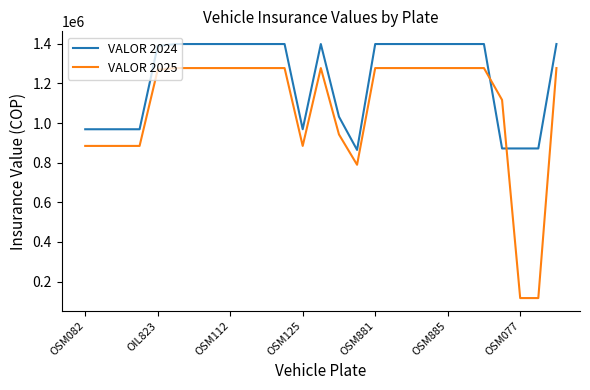

Reading right to left, list all the values displayed in this chart.

VALOR 2024: 1398900	871900	871900	871900	1398900	1398900	1398900	1398900	1398900	1398900	1398900	864500	1032300	1398900	968800	1398900	1398900	1398900	1398900	1398900	1398900	1398900	1389500	968800	968800	968800	968800
VALOR 2025: 1277600	116800	116800	1116800	1277600	1277600	1277600	1277600	1277600	1277600	1277600	789600	942800	1277600	884700	1277600	1277600	1277600	1277600	1277600	1277600	1277600	1269000	884700	884700	884700	884700